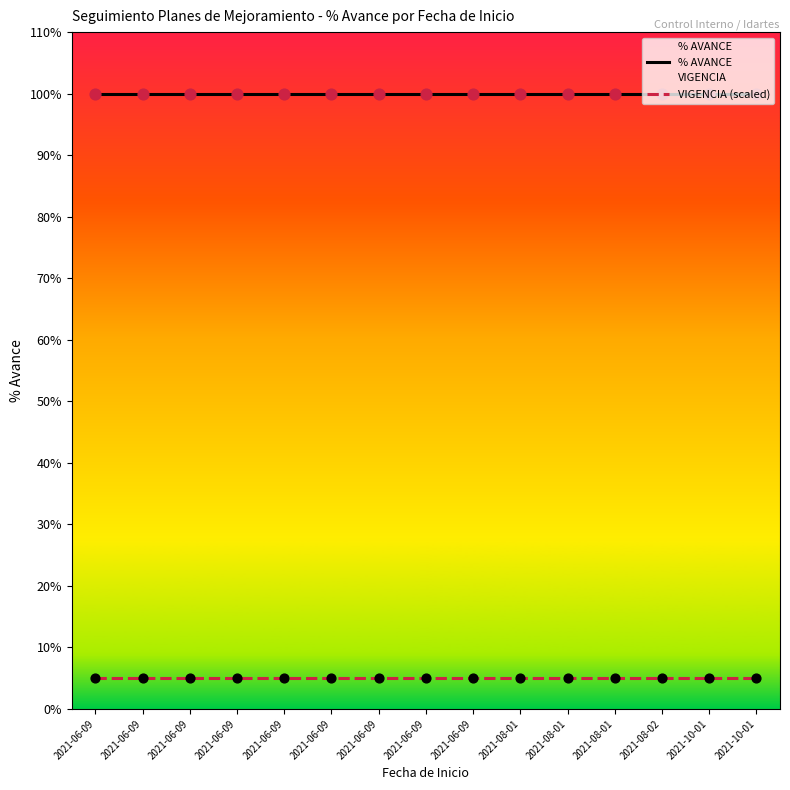

At how many categories does at least one series exceed 7?

15